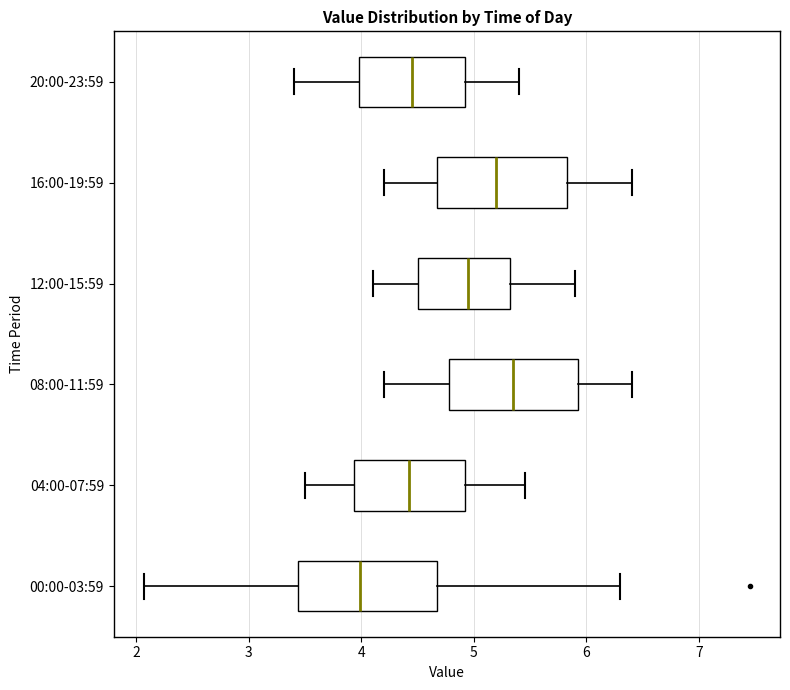

Reading bottom to top, transcribe this box plot: for each box, give where its median line is, the range the box spans, and where its two whiskers end, as read against the x-axis. The values are not printed on the chart, so give them approximately, as read against the axis.

00:00-03:59: median 4.0, box 3.4 to 4.7, whiskers 2.1 to 6.3
04:00-07:59: median 4.4, box 3.9 to 4.9, whiskers 3.5 to 5.5
08:00-11:59: median 5.4, box 4.8 to 5.9, whiskers 4.2 to 6.4
12:00-15:59: median 5.0, box 4.5 to 5.3, whiskers 4.1 to 5.9
16:00-19:59: median 5.2, box 4.7 to 5.8, whiskers 4.2 to 6.4
20:00-23:59: median 4.5, box 4.0 to 4.9, whiskers 3.4 to 5.4